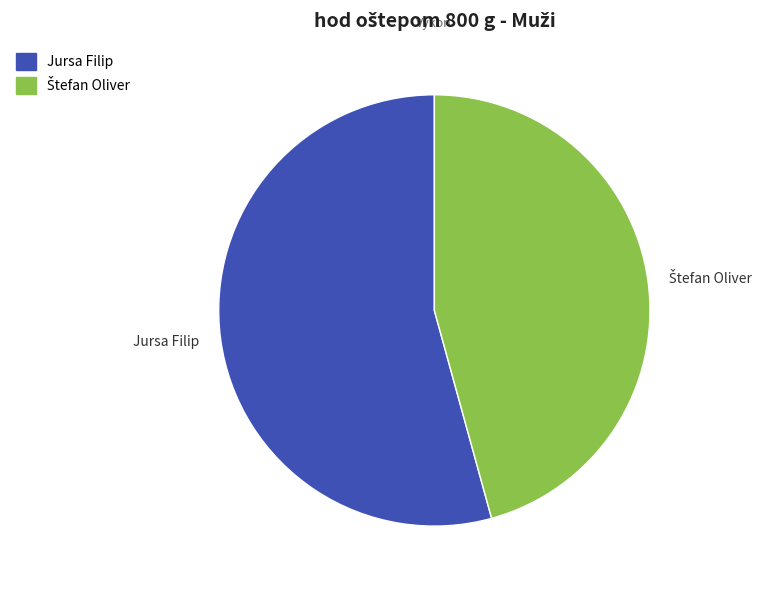

Which slice is the largest?

Jursa Filip